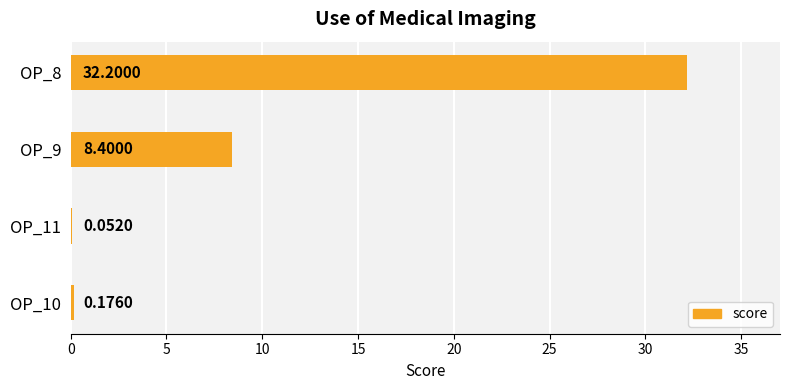

What is the change in value from OP_11 to OP_9?

+8.3